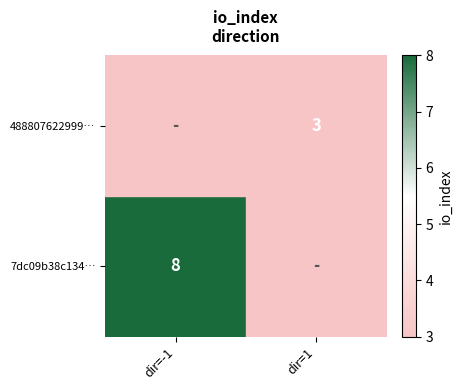

True or false: 488807622999… has a value of 3 at dir=1.

True